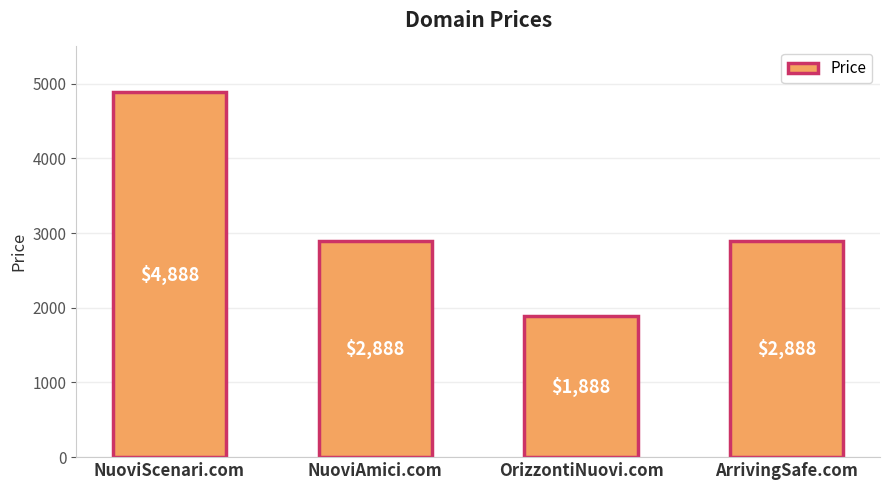

Where does the data first go above 2888?

NuoviScenari.com